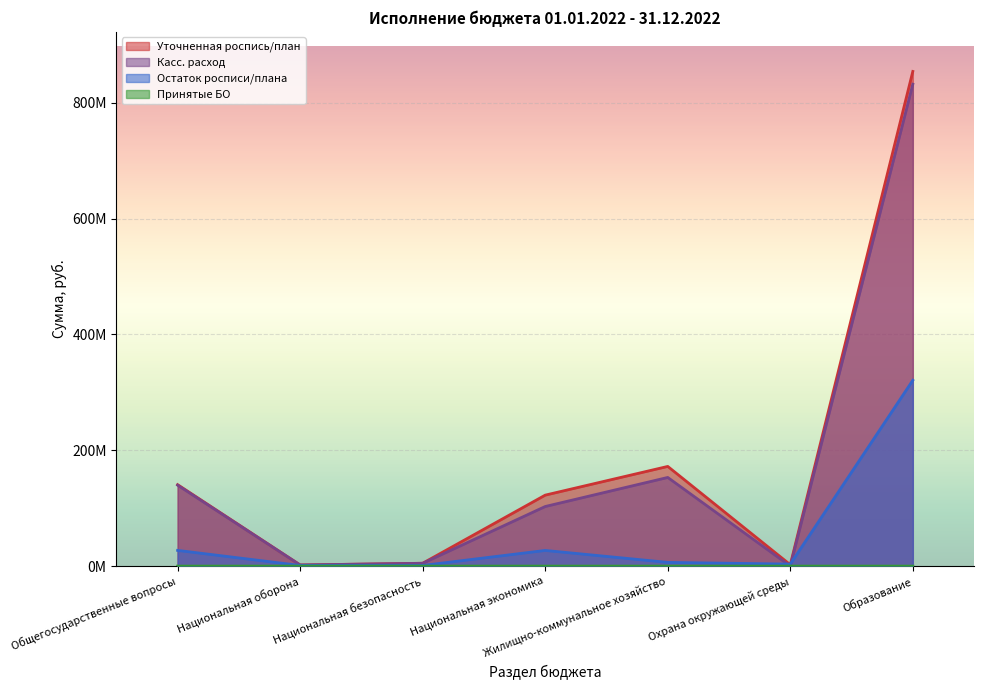

How many interior local peaks does the Касс. расход series have?

1